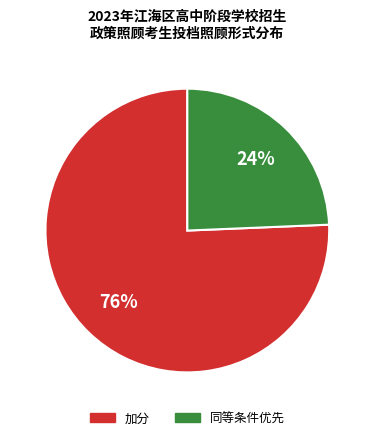

Which has a higher value, 同等条件优先 or 加分?

加分